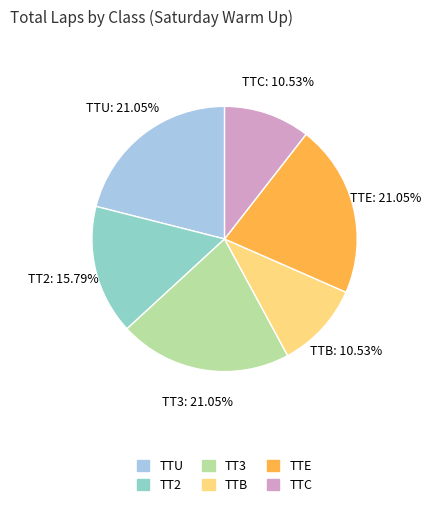

Is there any slice that represents more than half of the pie?

No